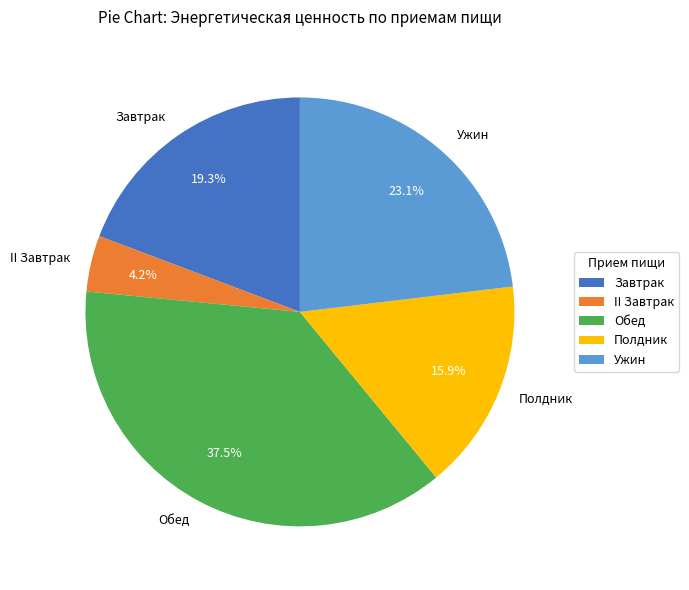

To the nearest percent, what is the average slice percentage?

20%